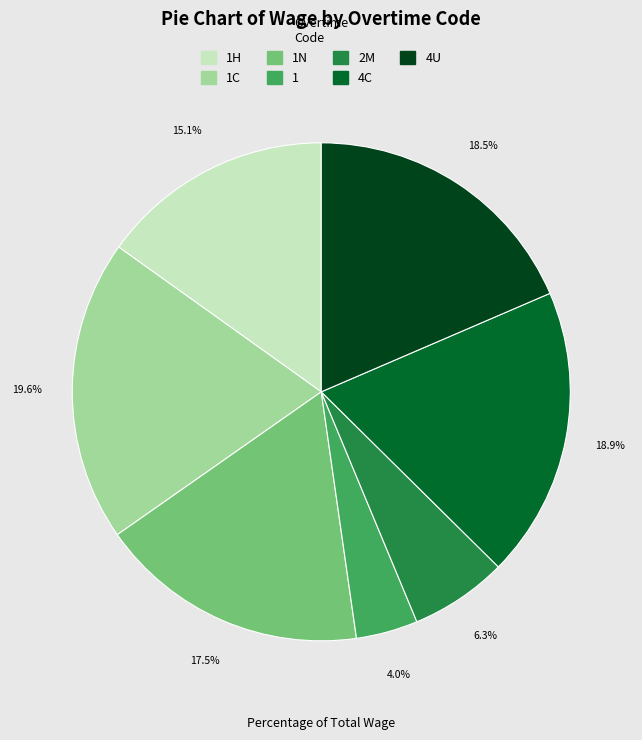

Is there a majority slice in this chart?

No